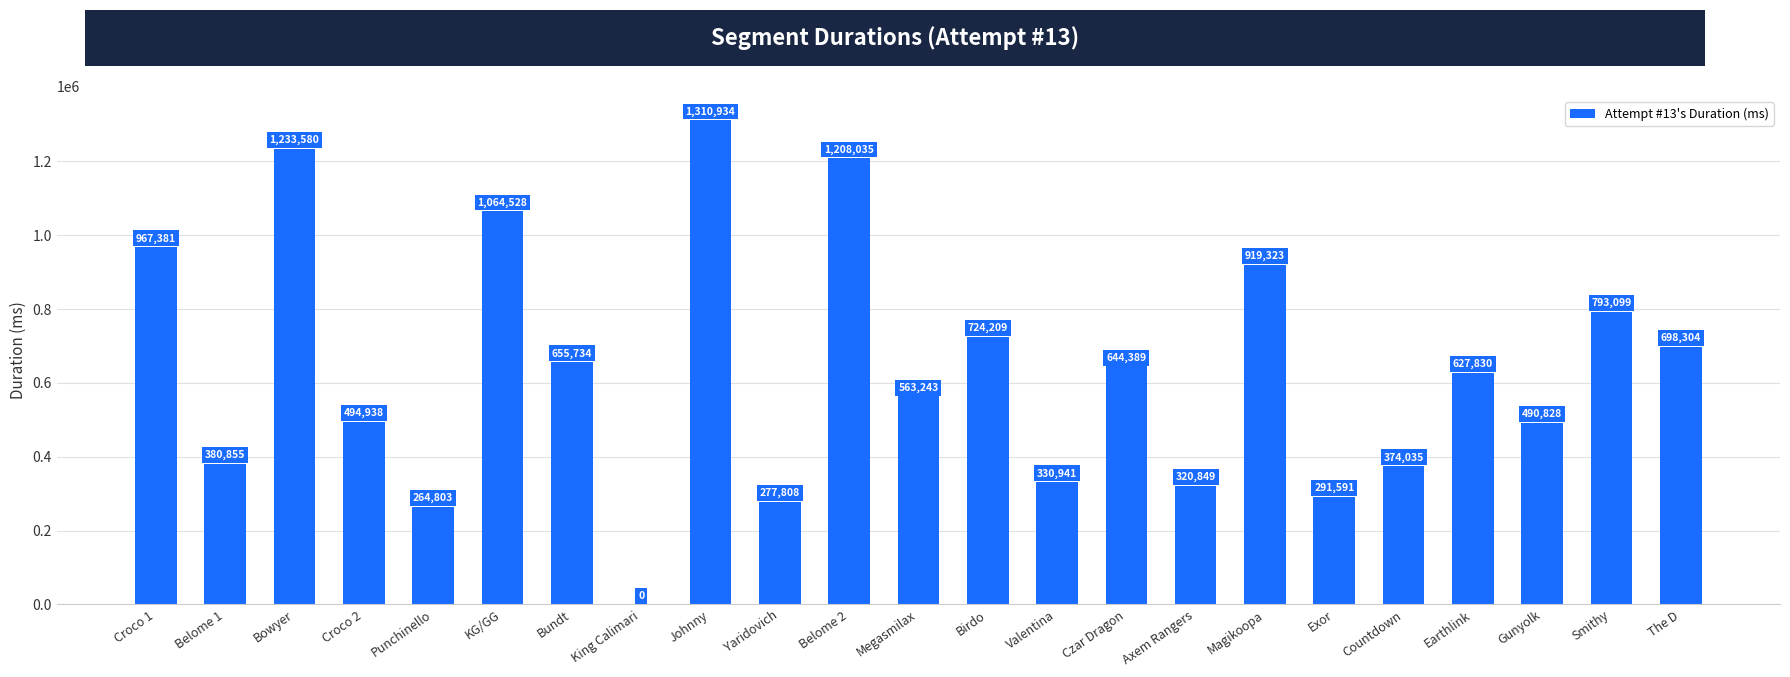

What is the sum of all values?

14637237